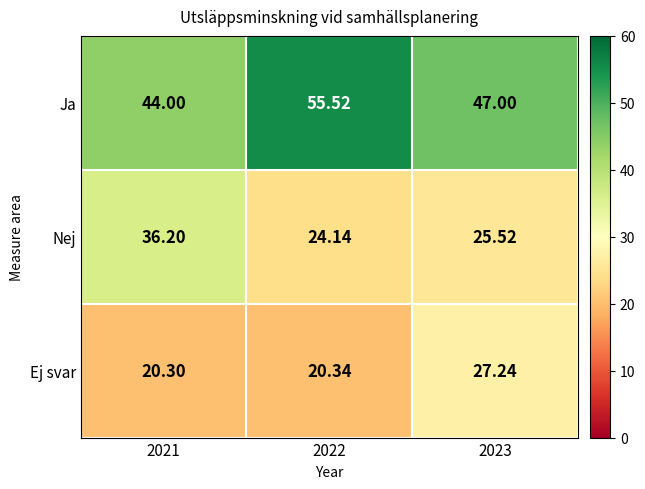

What is the total value across all series at 2023?

99.8